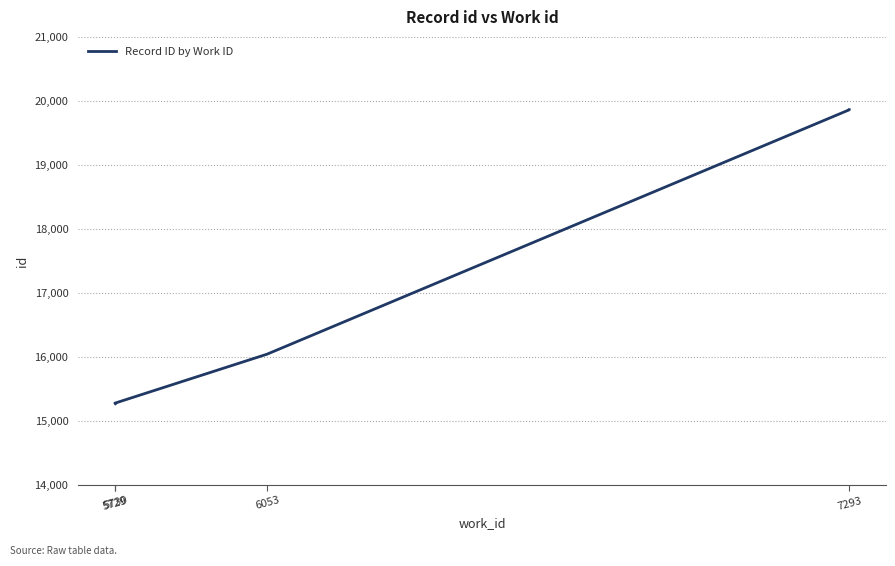

What is the value of the 1st point from the left?

15270